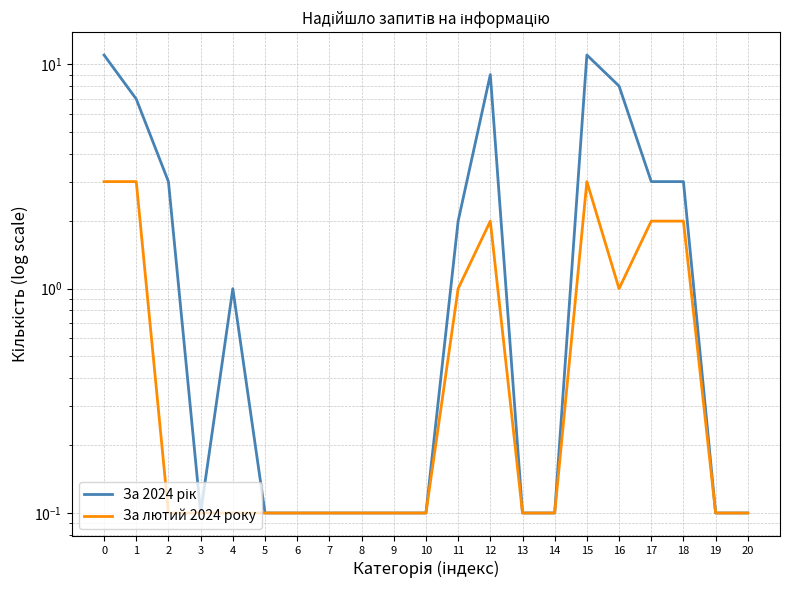

Between 2 and 19, which series saw the biggest shift?

За 2024 рік